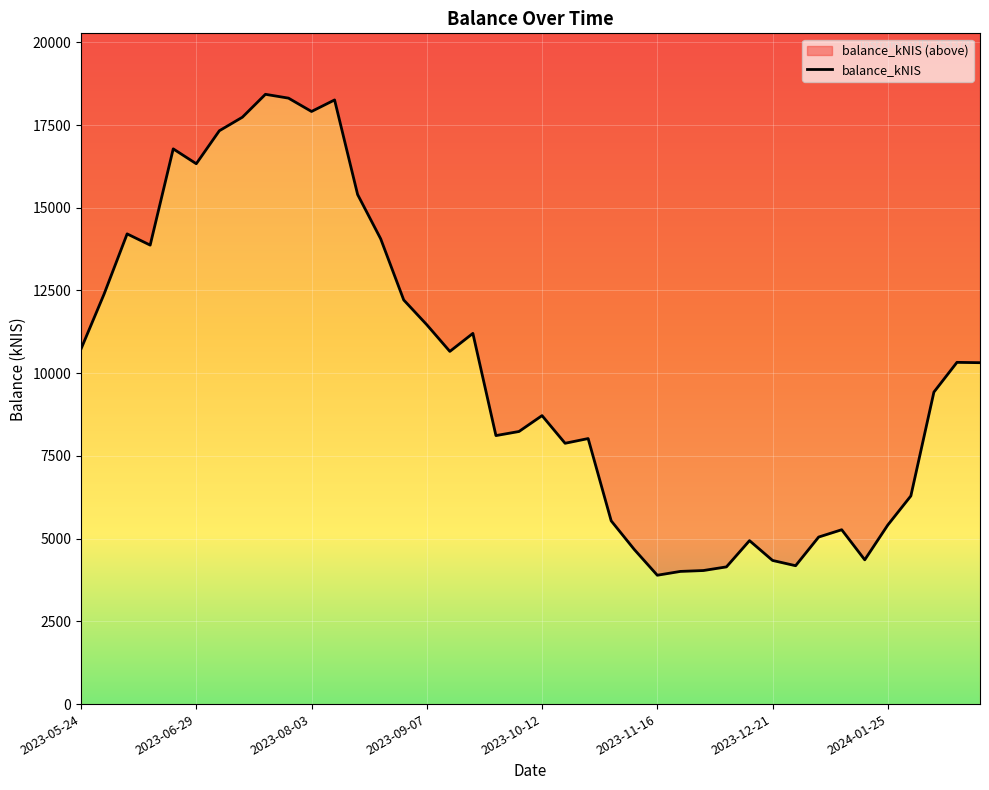

The value at 2023-08-31 is 17693.1. True or false?

False